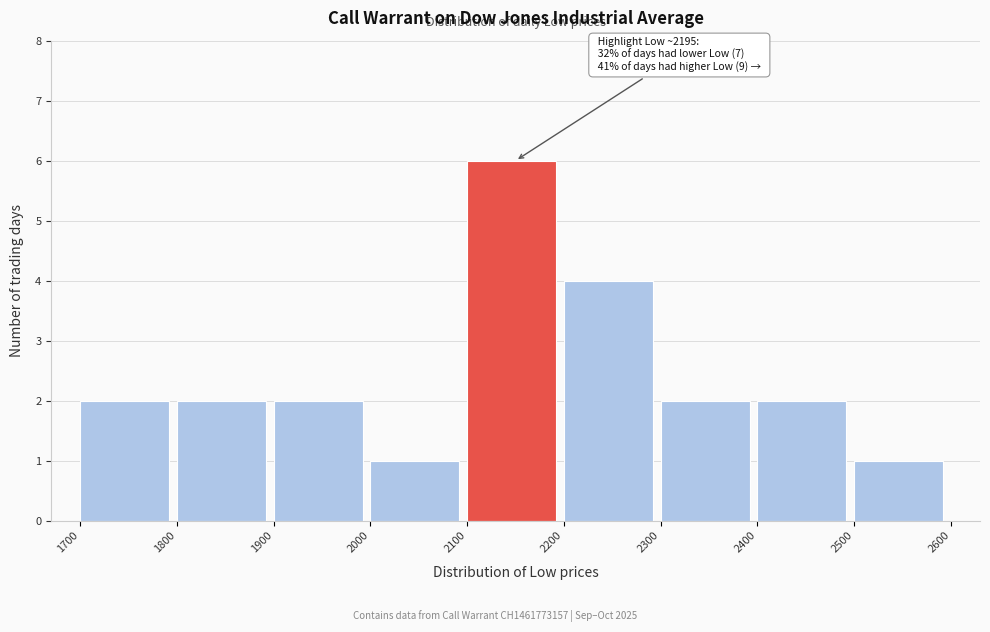

Which range on the x-axis has the tallest bar?

2100 to 2200